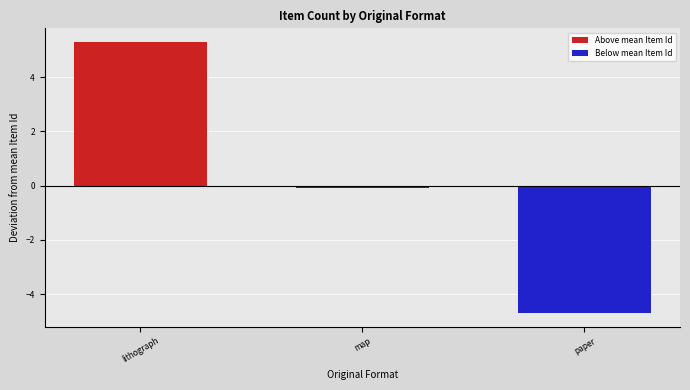

True or false: Below mean Item Id has a value of -4.7 at paper.

True